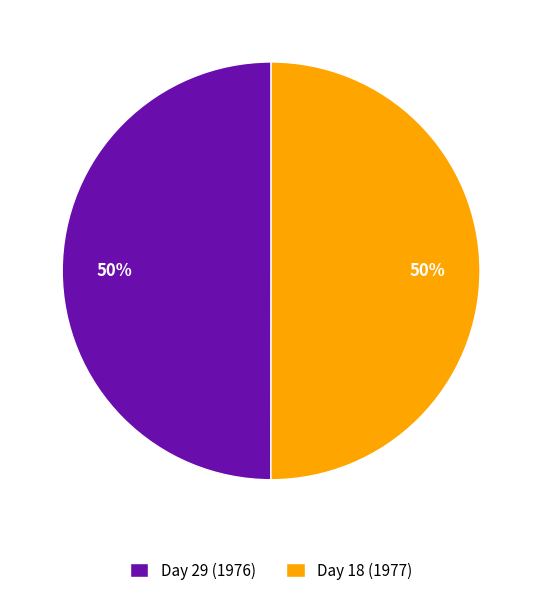

What is the ratio of the value at Day 18 (1977) to the value at Day 29 (1976)?

1.0